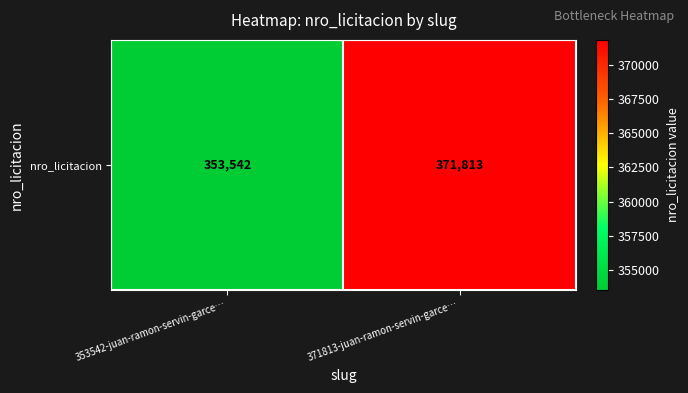

Count the values in the range 353542 to 371813.

2